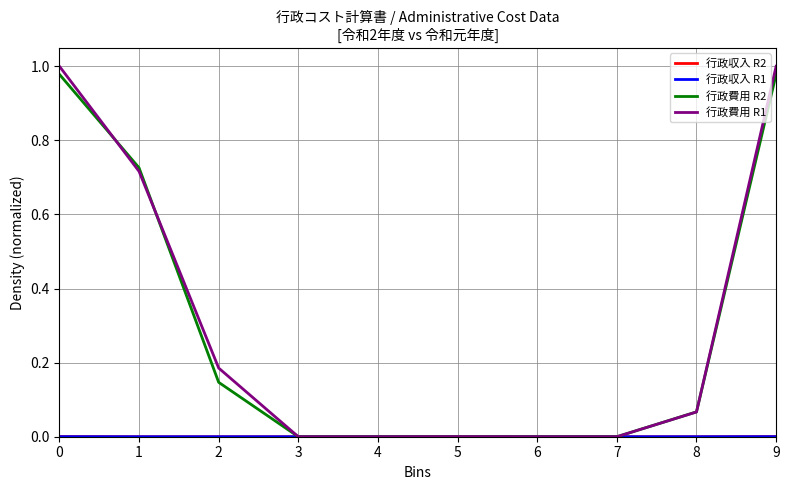

True or false: 行政費用 R2 has a value of 0.0 at 7.

True